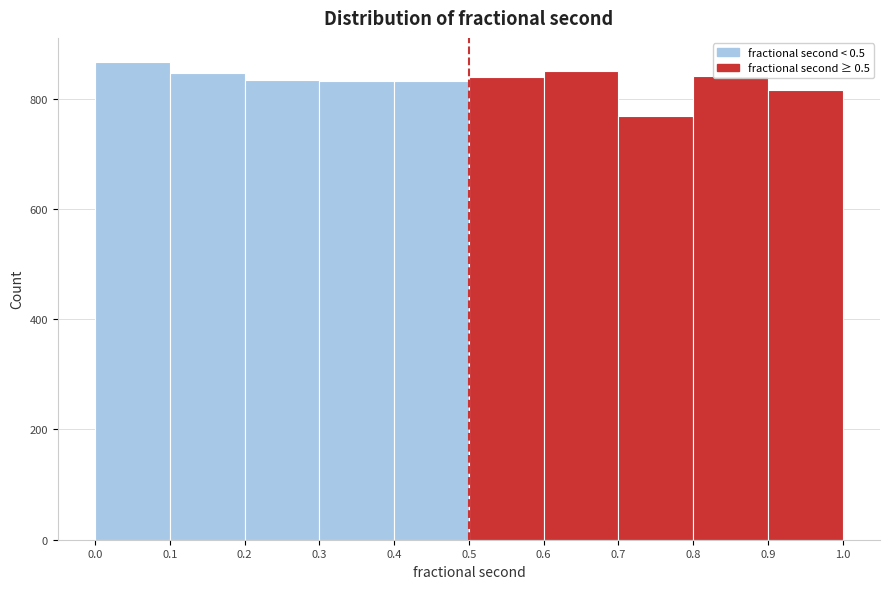

How tall is the bar that spans 0.5 to 0.6 on the x-axis? The values are not printed on the chart, so give them approximately, as read against the axis.

840